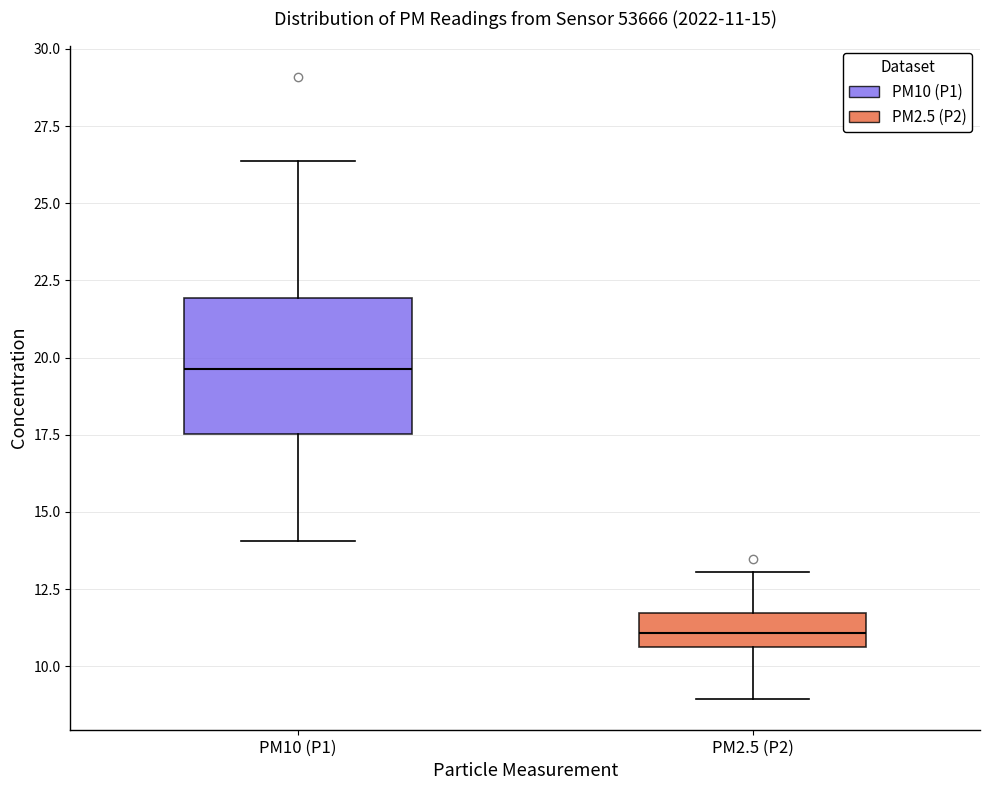

Which box has the lowest median line?

PM2.5 (P2)